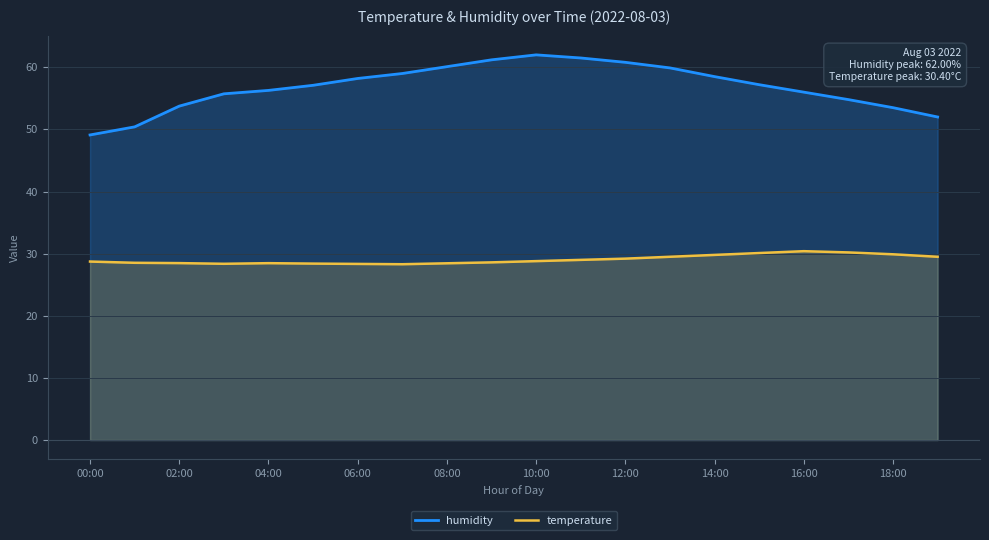

True or false: temperature has more than 1 interior local peaks.

True